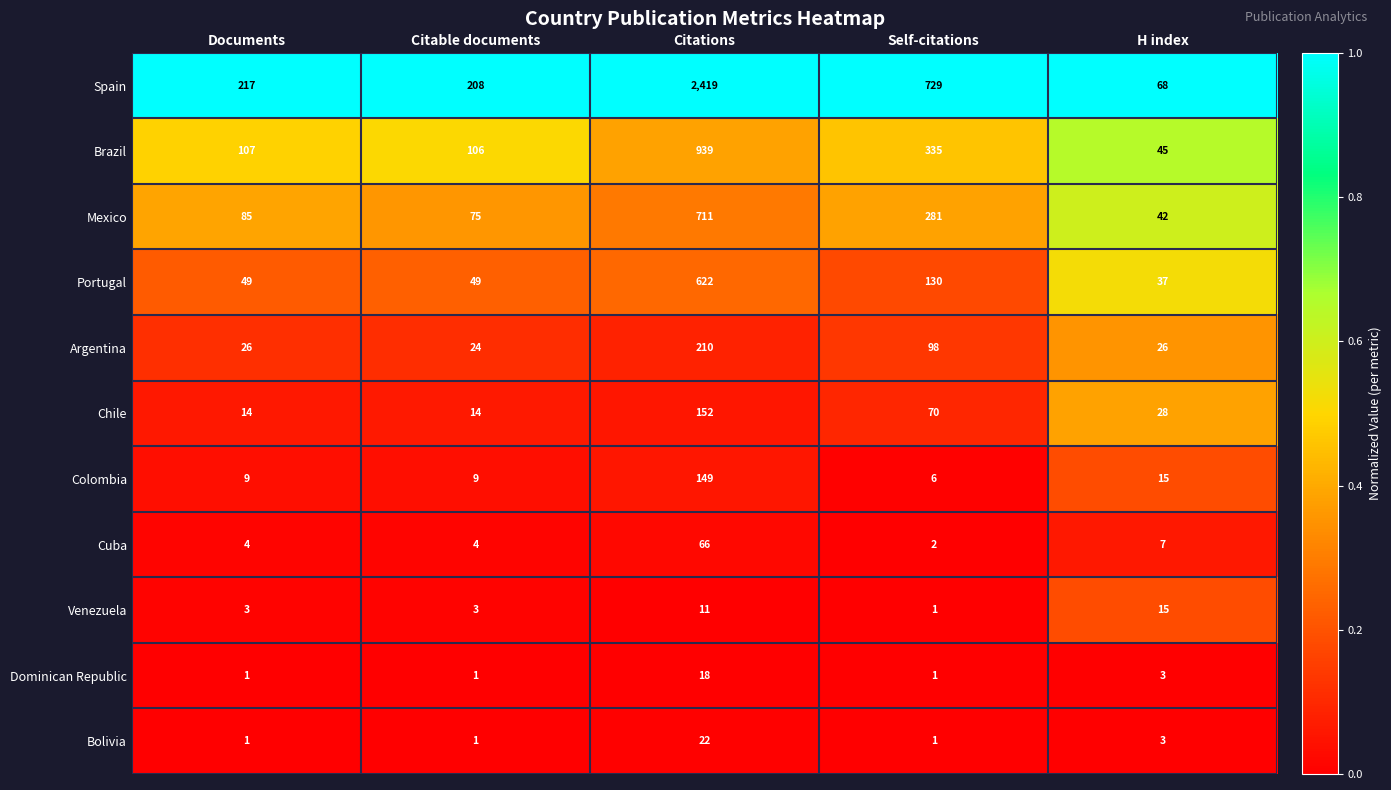

Read the Bolivia value at Citations.

22